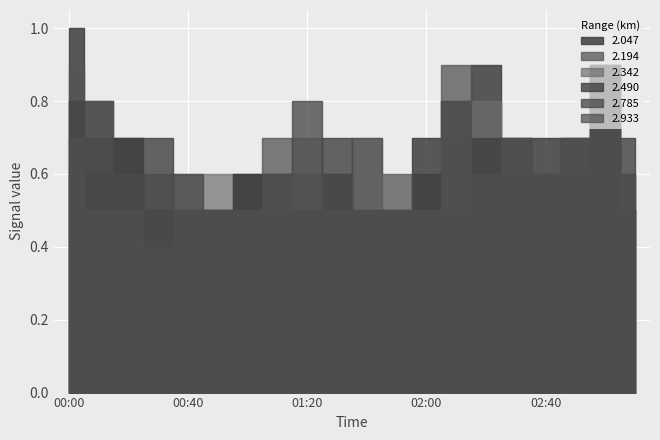

What is the average value of the 2.490 series?

0.6